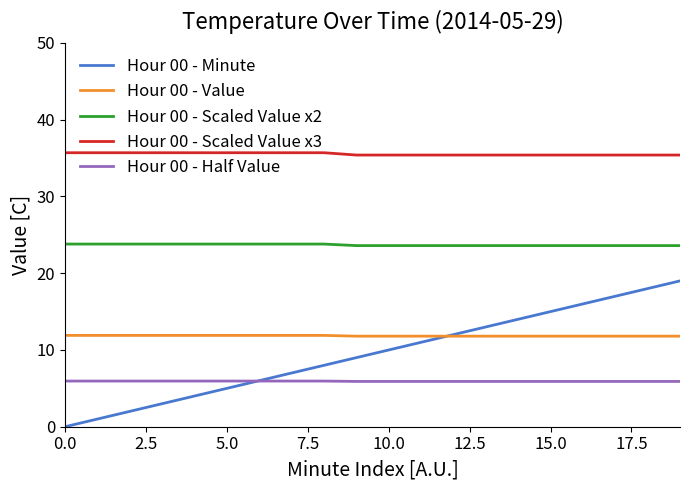

Which series has the largest total across all categories?

Hour 00 - Scaled Value x3